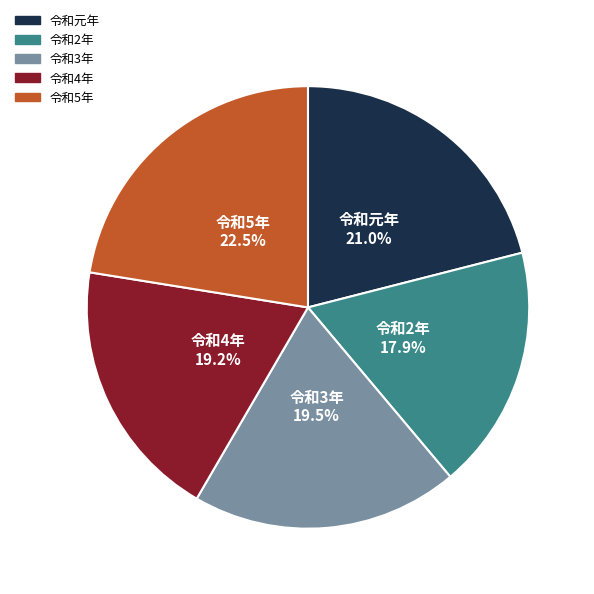

To the nearest percent, what percentage of the pie is 令和元年?

21%